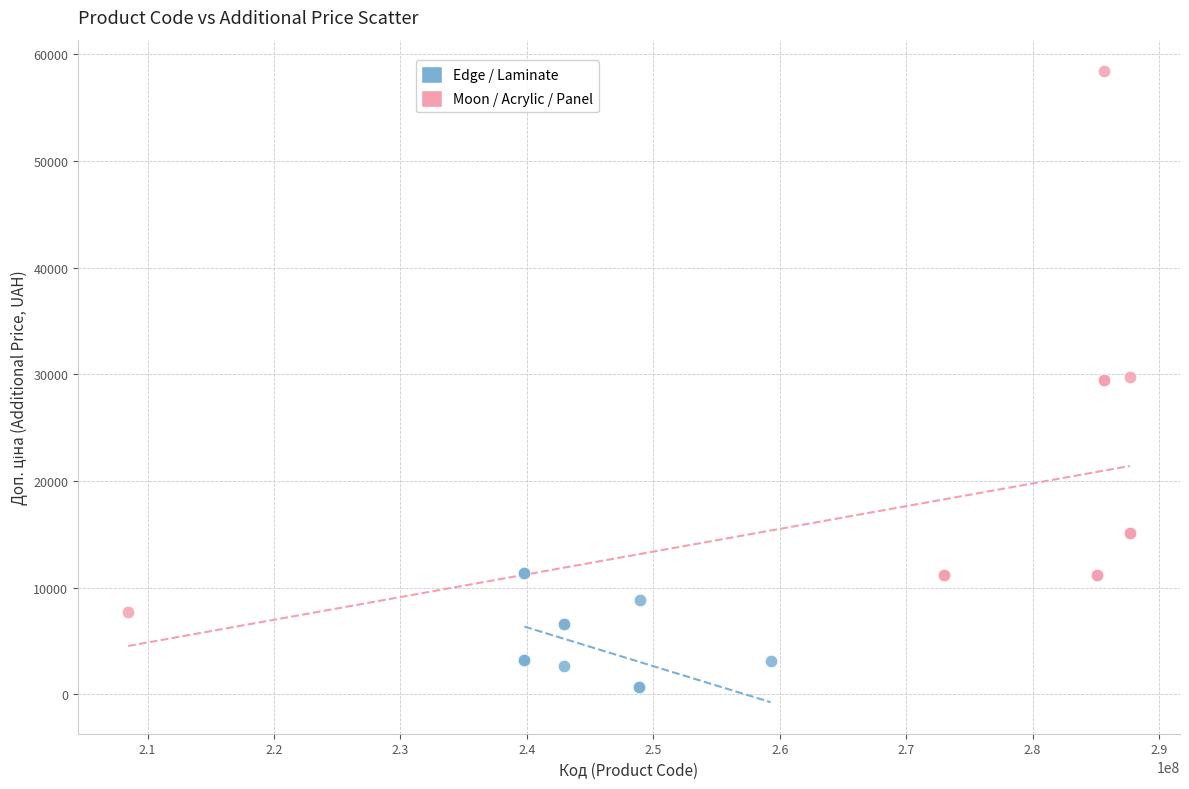

Which series has the widest spread of Y values?

Moon / Acrylic / Panel